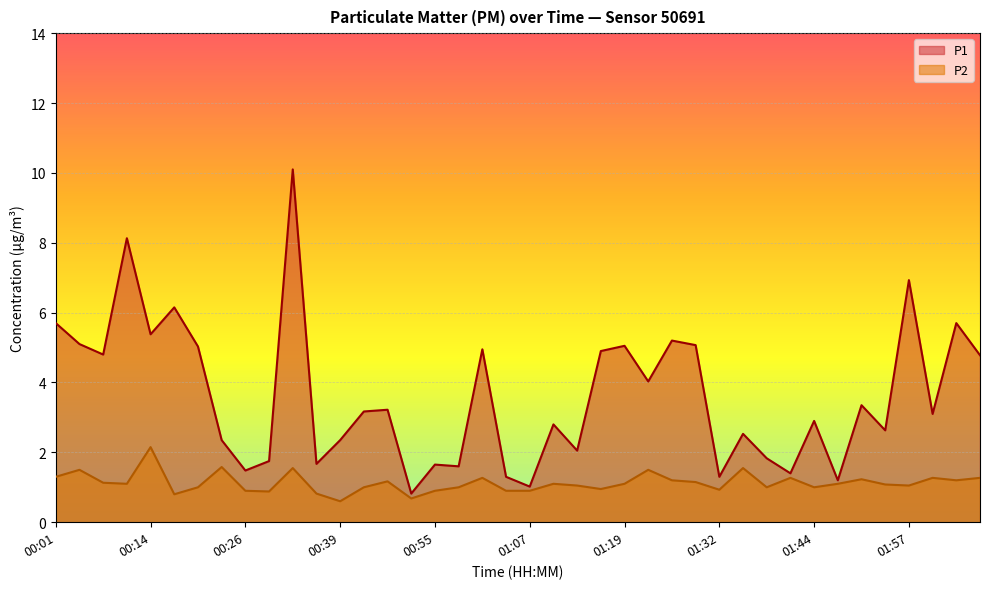

What are all the series names shown in the legend?

P1, P2